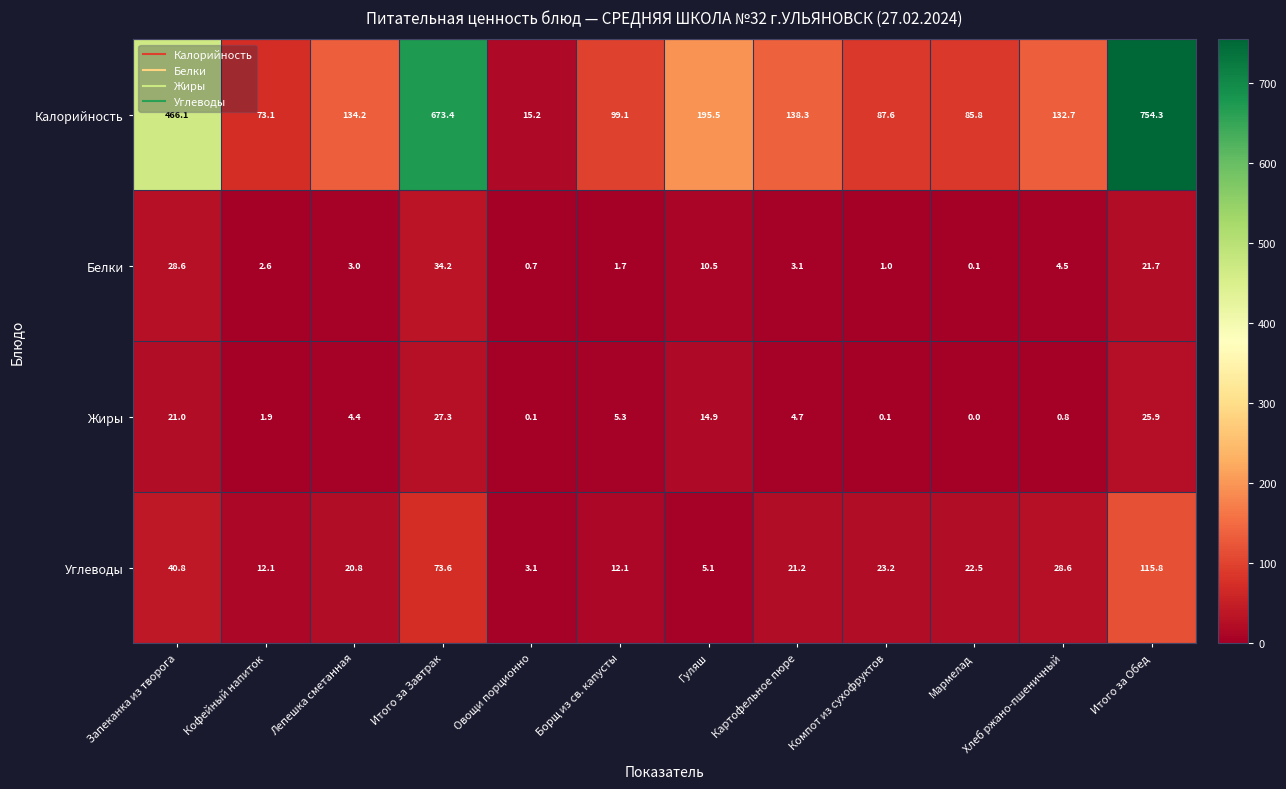

At which label is Жиры closest to 13?

Гуляш